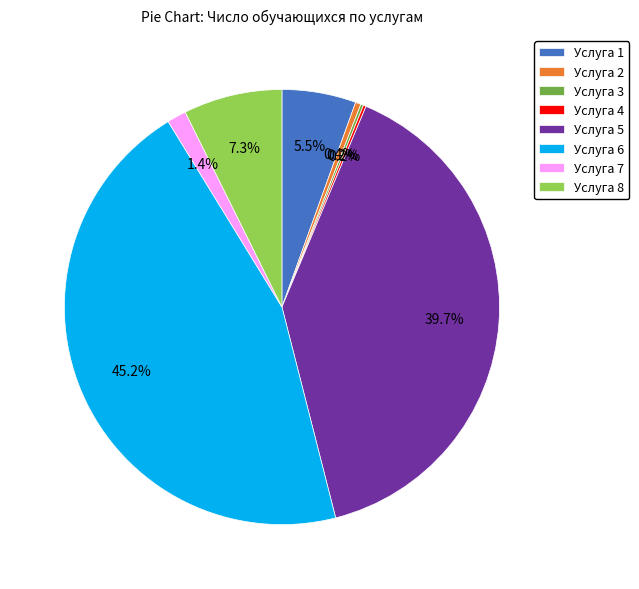

Between Услуга 8 and Услуга 2, which is larger?

Услуга 8